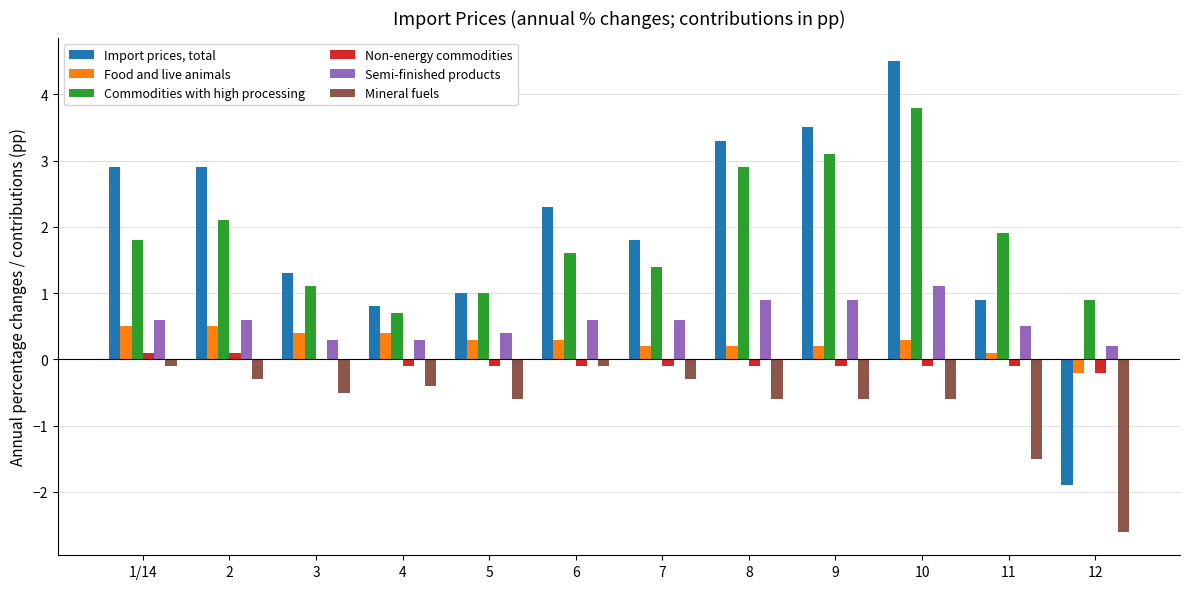

What is the total value across all series at 6?

4.6